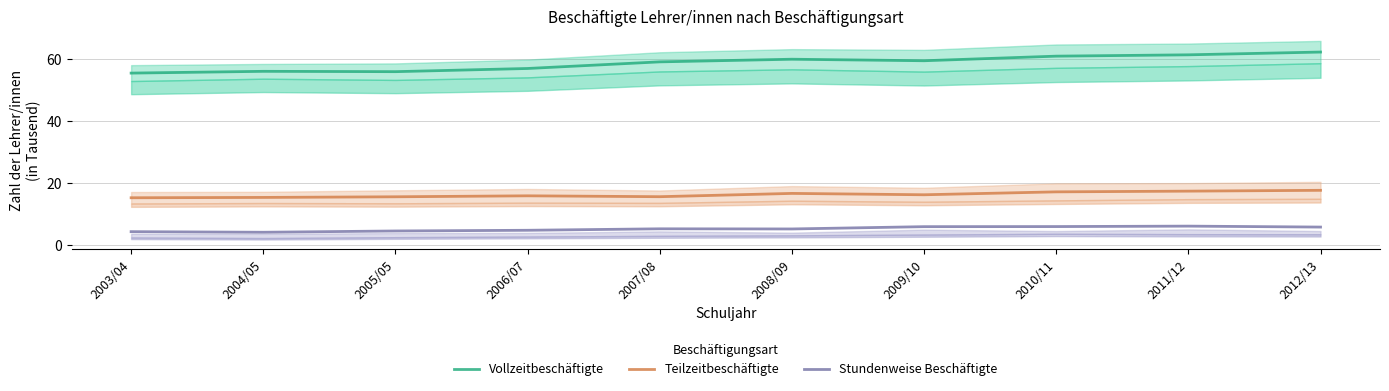

Is the value of Teilzeitbeschäftigte at 2003/04 greater than the value of Stundenweise Beschäftigte at 2003/04?

Yes